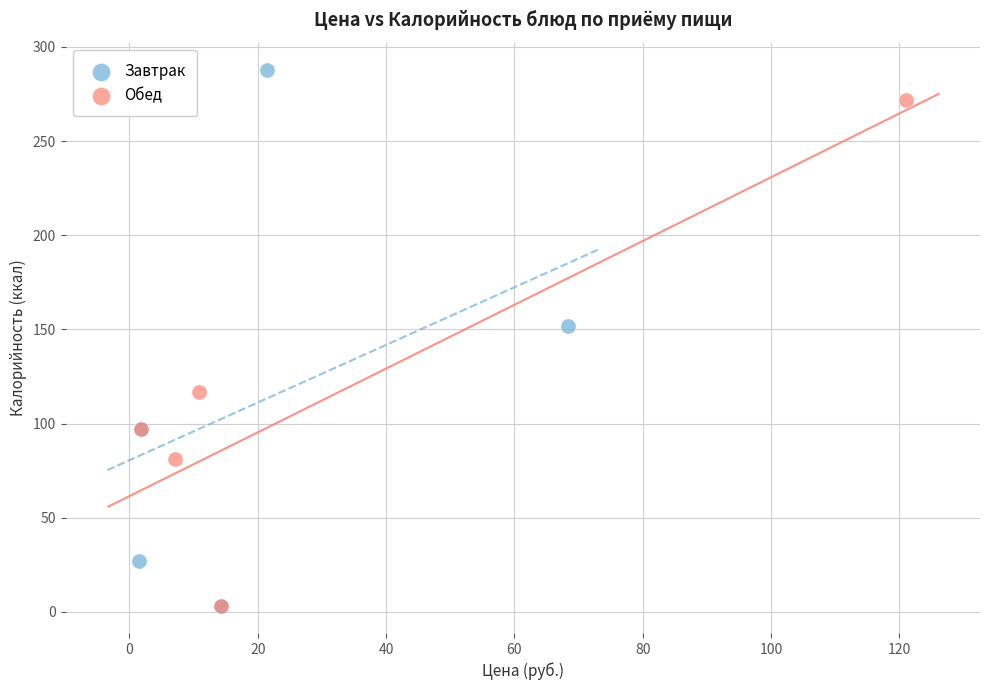

Which series reaches the maximum Y coordinate?

Завтрак